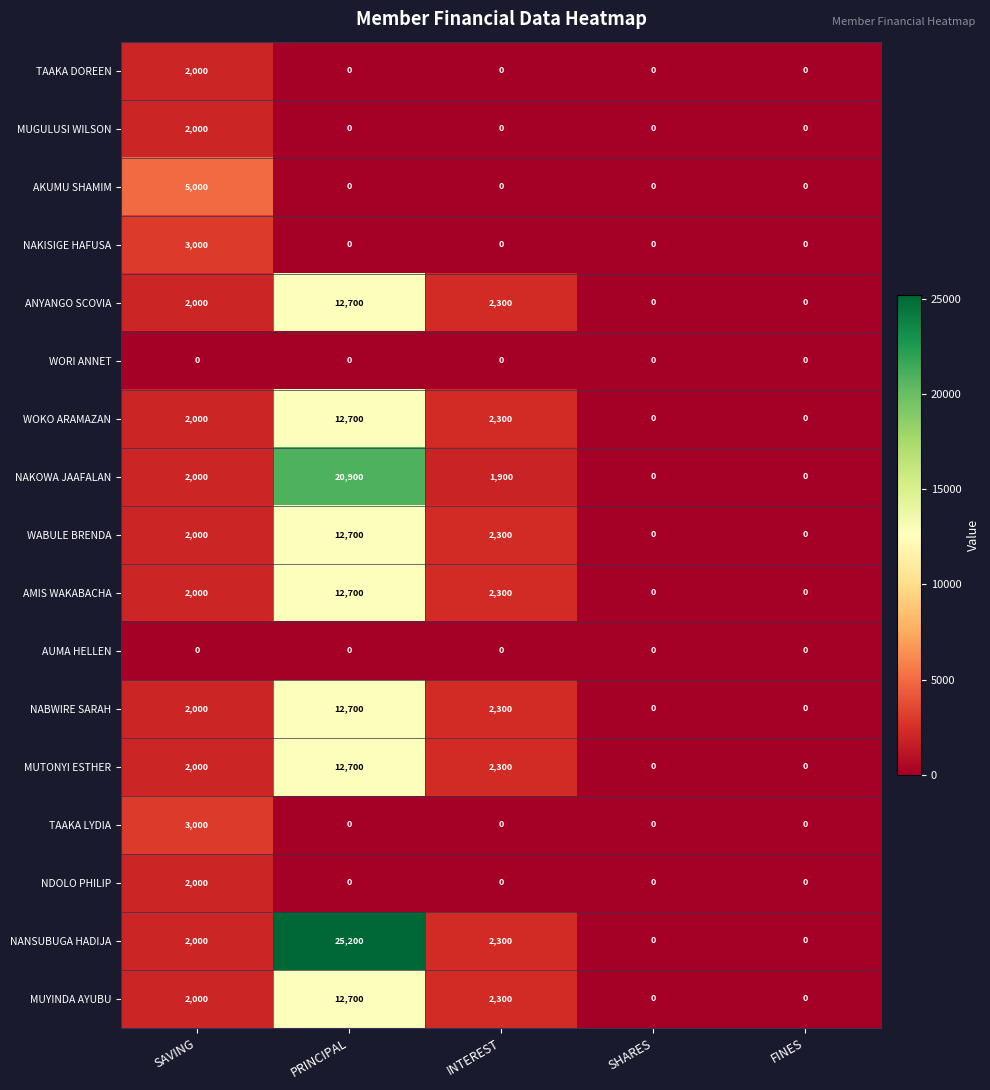

What is the difference between the highest and lowest values at PRINCIPAL?

25200